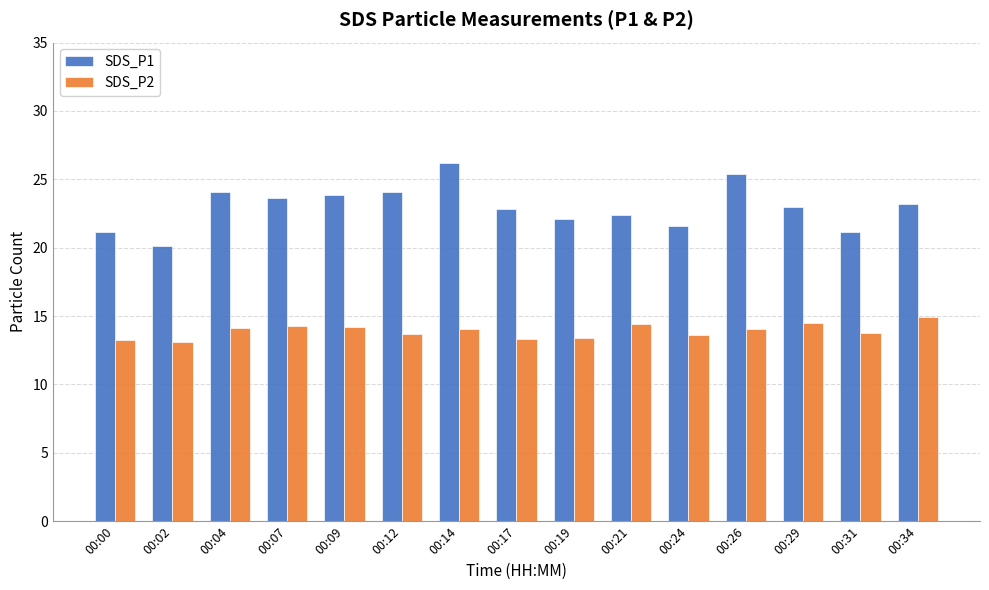

What is the lowest value of the SDS_P2 series?

13.1